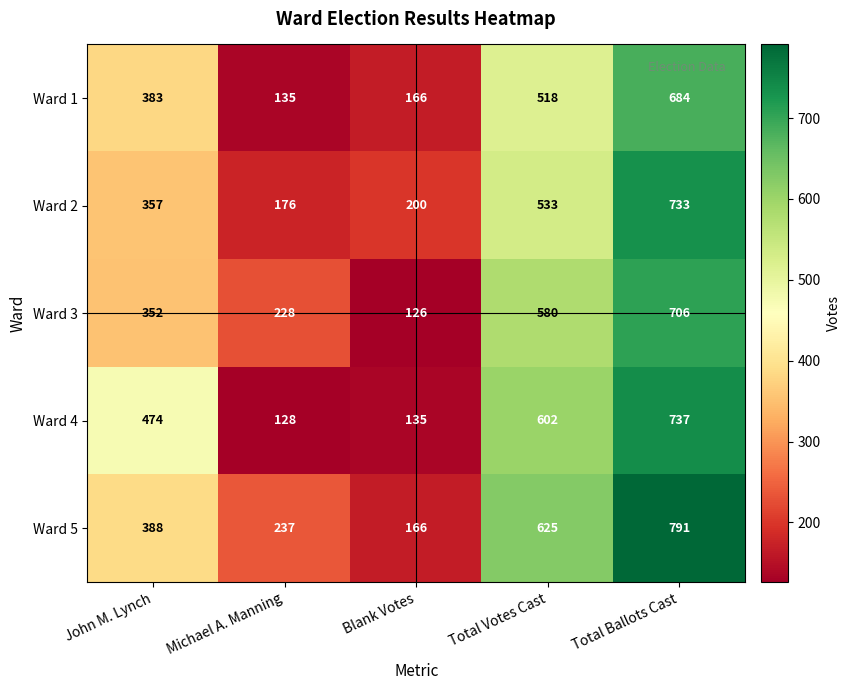

Reading left to right, transcribe all the data shown in this chart.

Ward 1: John M. Lynch=383	Michael A. Manning=135	Blank Votes=166	Total Votes Cast=518	Total Ballots Cast=684
Ward 2: John M. Lynch=357	Michael A. Manning=176	Blank Votes=200	Total Votes Cast=533	Total Ballots Cast=733
Ward 3: John M. Lynch=352	Michael A. Manning=228	Blank Votes=126	Total Votes Cast=580	Total Ballots Cast=706
Ward 4: John M. Lynch=474	Michael A. Manning=128	Blank Votes=135	Total Votes Cast=602	Total Ballots Cast=737
Ward 5: John M. Lynch=388	Michael A. Manning=237	Blank Votes=166	Total Votes Cast=625	Total Ballots Cast=791